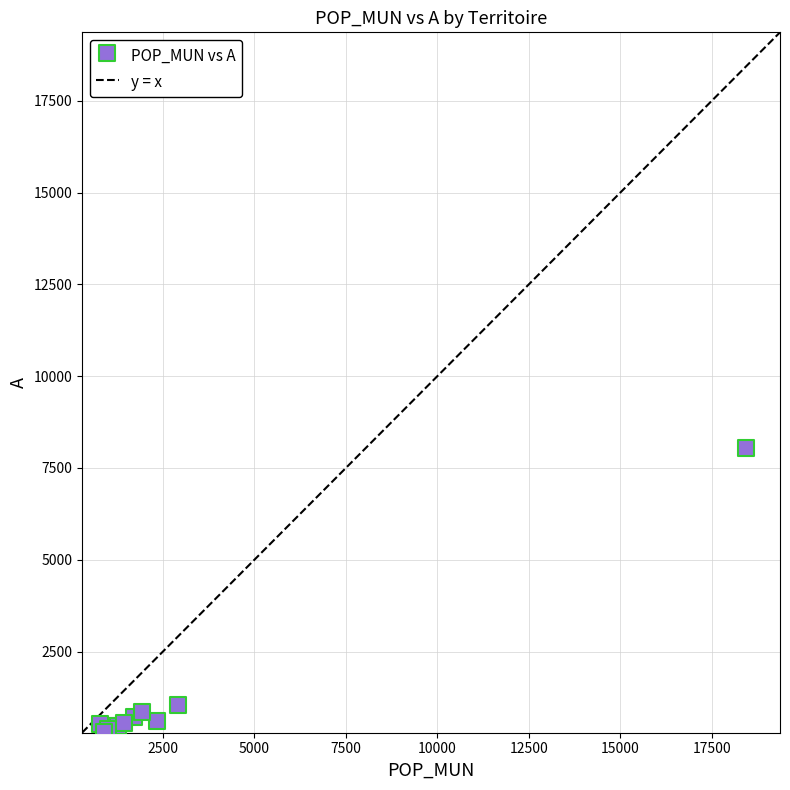

What Y value in the scatter plot is closest to 4176?

1042